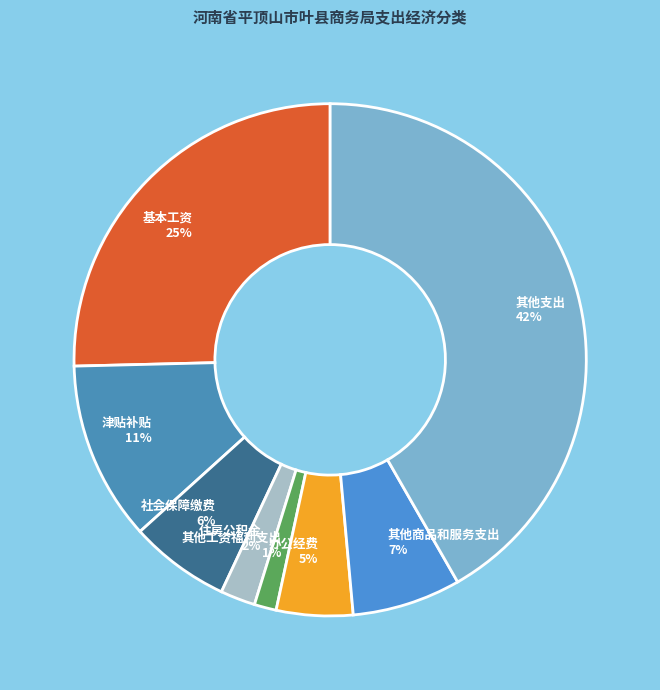

True or false: 办公经费 accounts for 5% of the total.

True